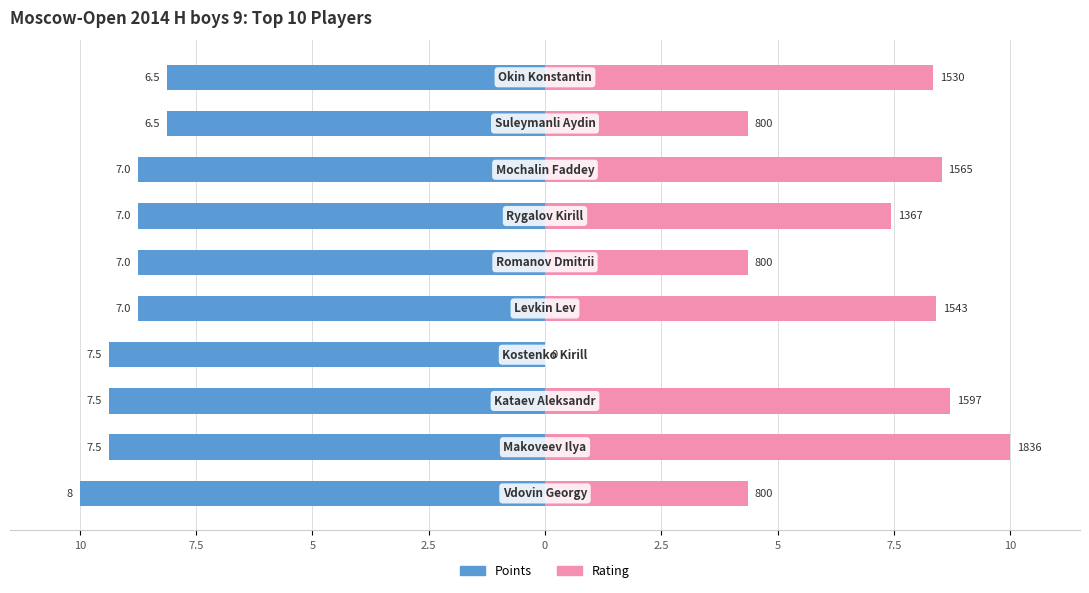

What is the spread (max minus min) of values at 7.5?

18.1